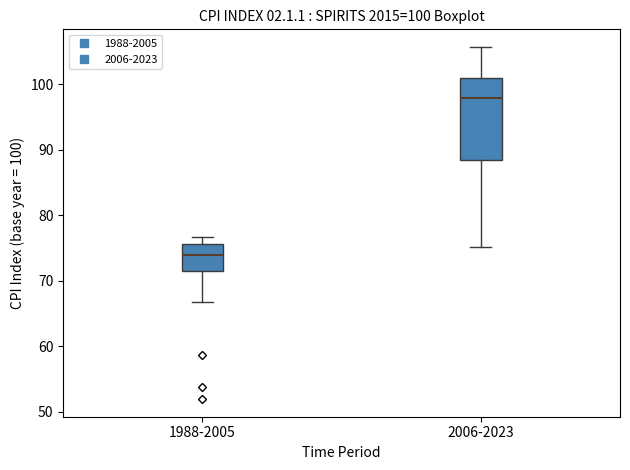

Which box's median line is the highest?

2006-2023